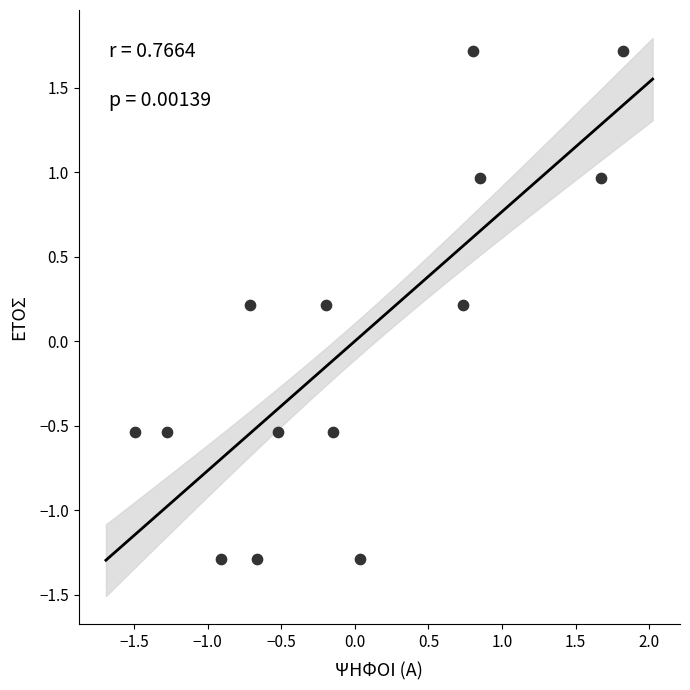

What is the range of Y values (max minus min)?

3.0